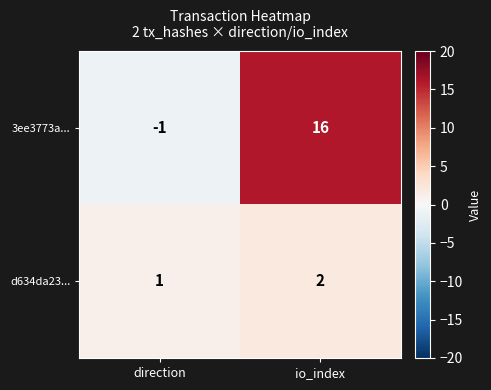

Reading left to right, transcribe all the data shown in this chart.

3ee3773a...: direction=-1	io_index=16
d634da23...: direction=1	io_index=2